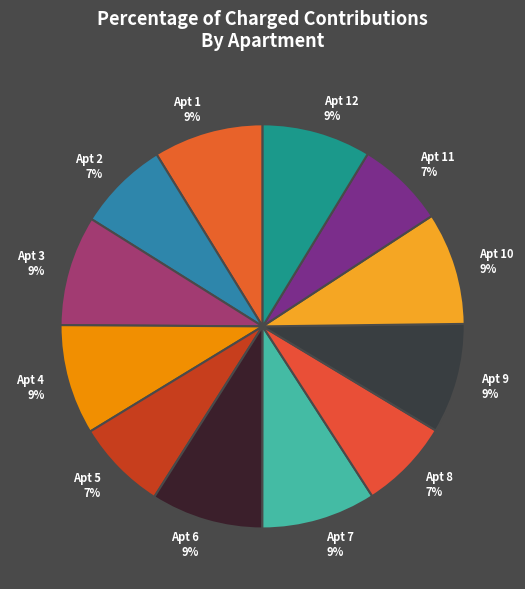

To the nearest percent, what is the combined percentage of Apt 11 7% and Apt 2 7%?

14%